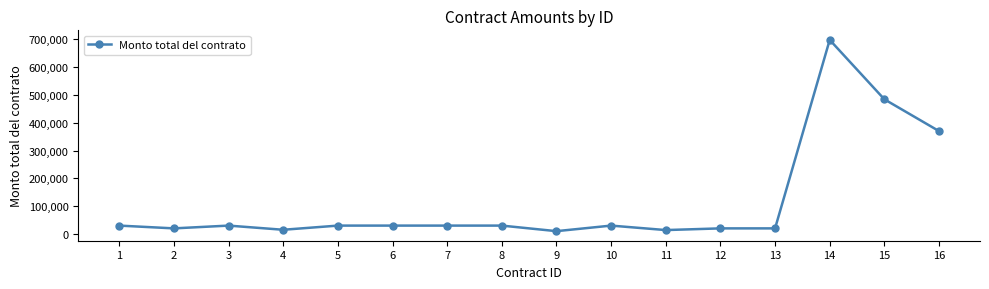

Approximately how many times larger is the value at 3 compared to 2?

1.5